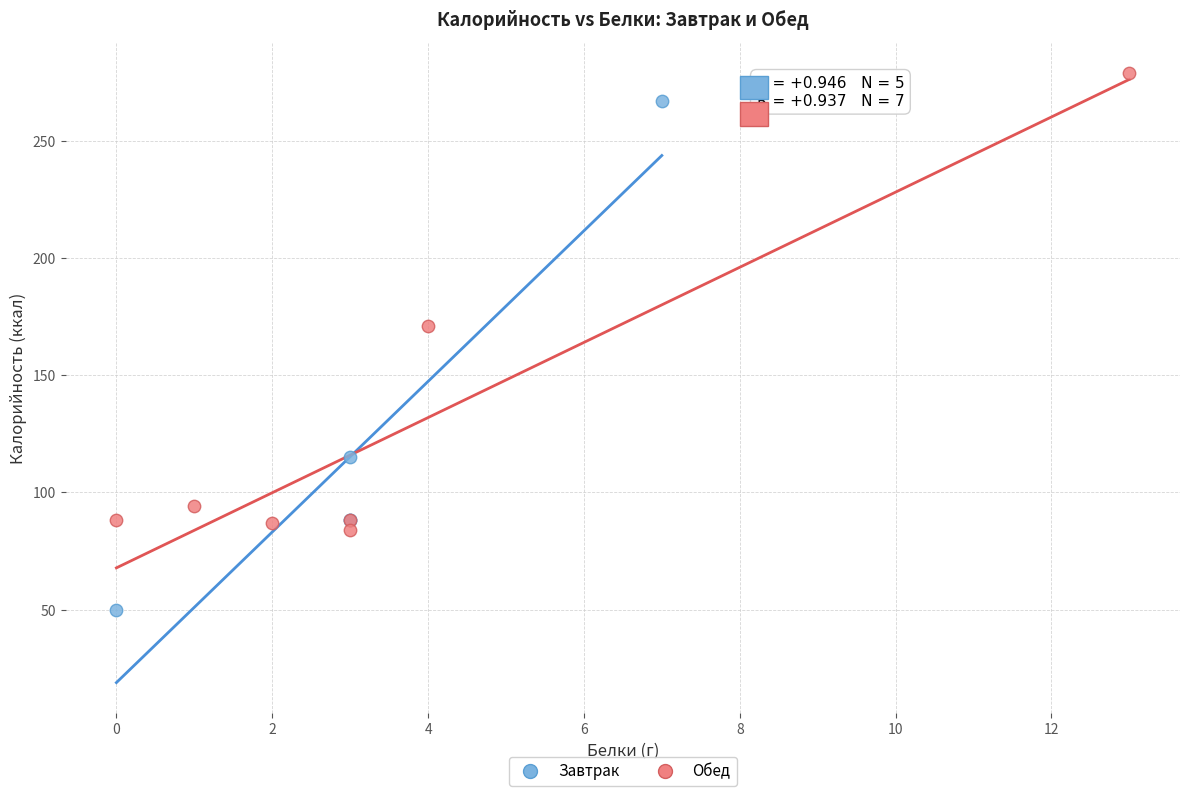

Which series reaches the maximum Y coordinate?

Обед